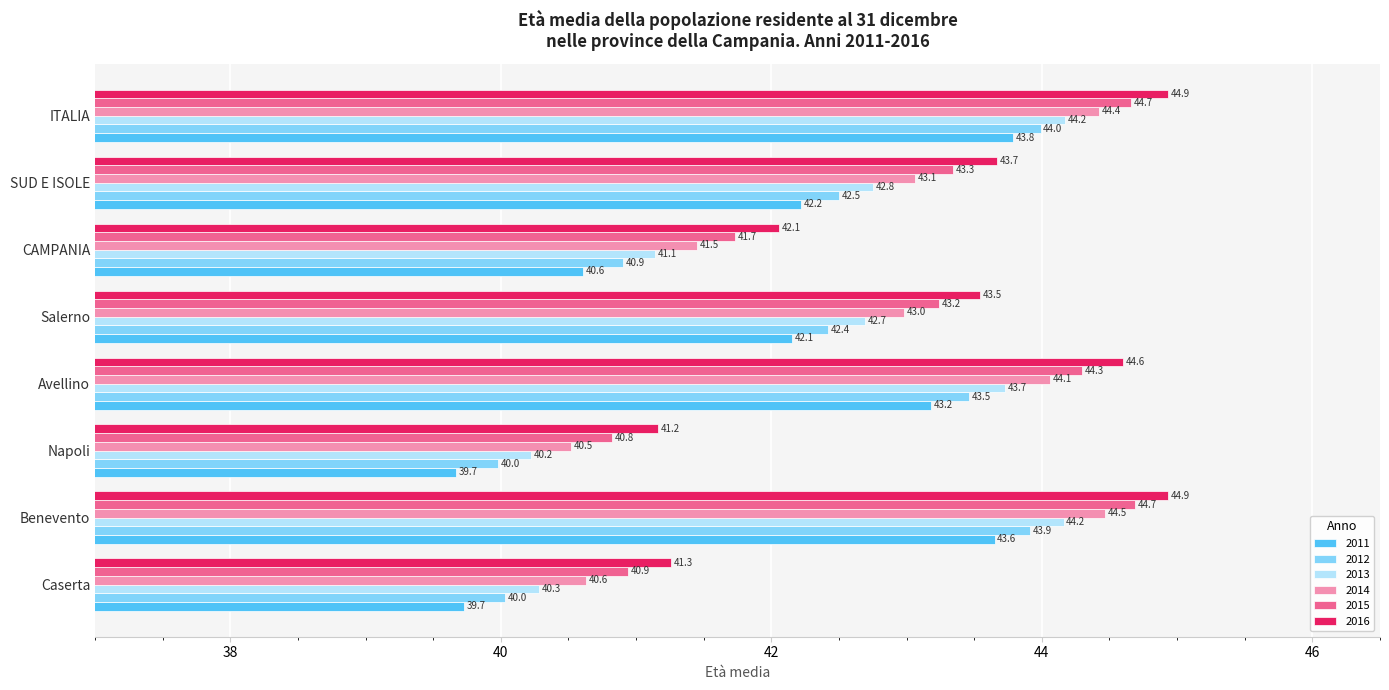

What is the lowest value of the 2013 series?

40.2